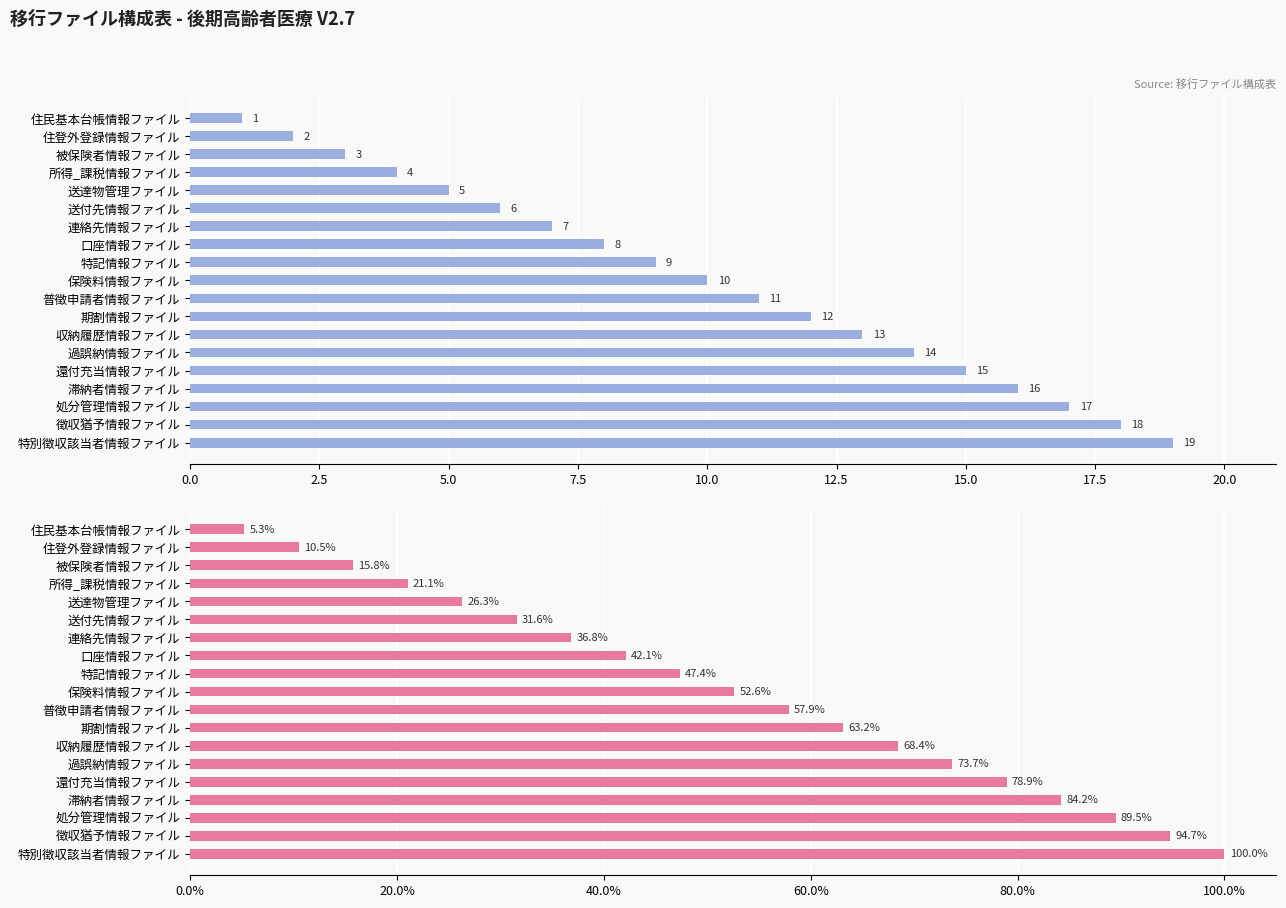

What is the maximum value for 割合（%）?

100.0